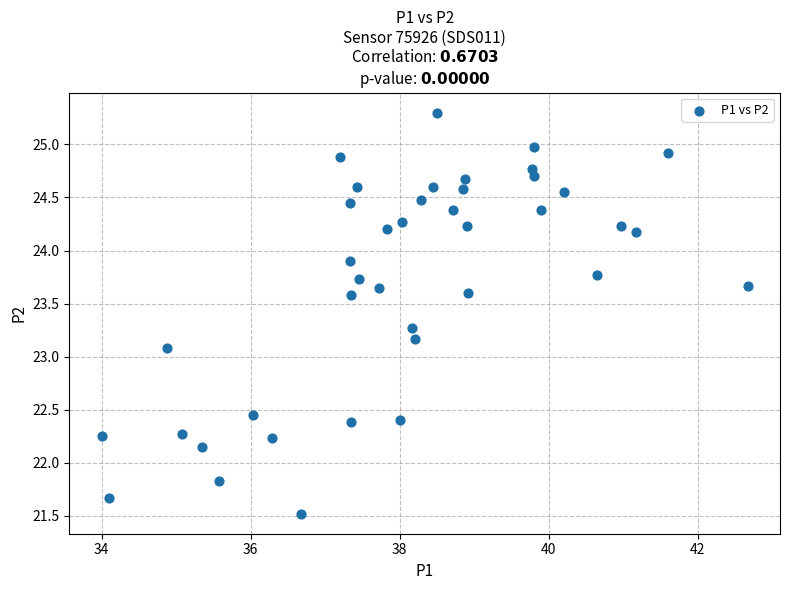

What is the range of X values (max minus min)?

8.7